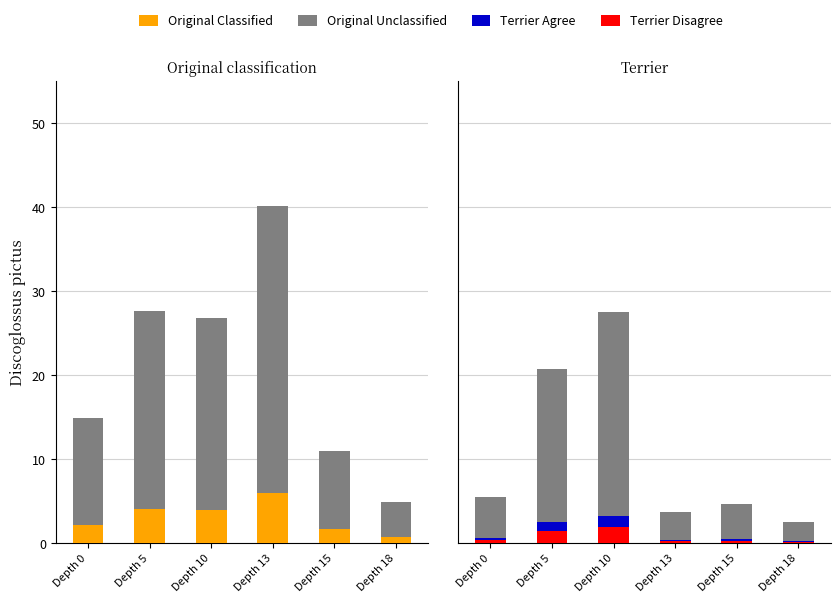

Which series has the largest range (max minus min)?

Original Unclassified